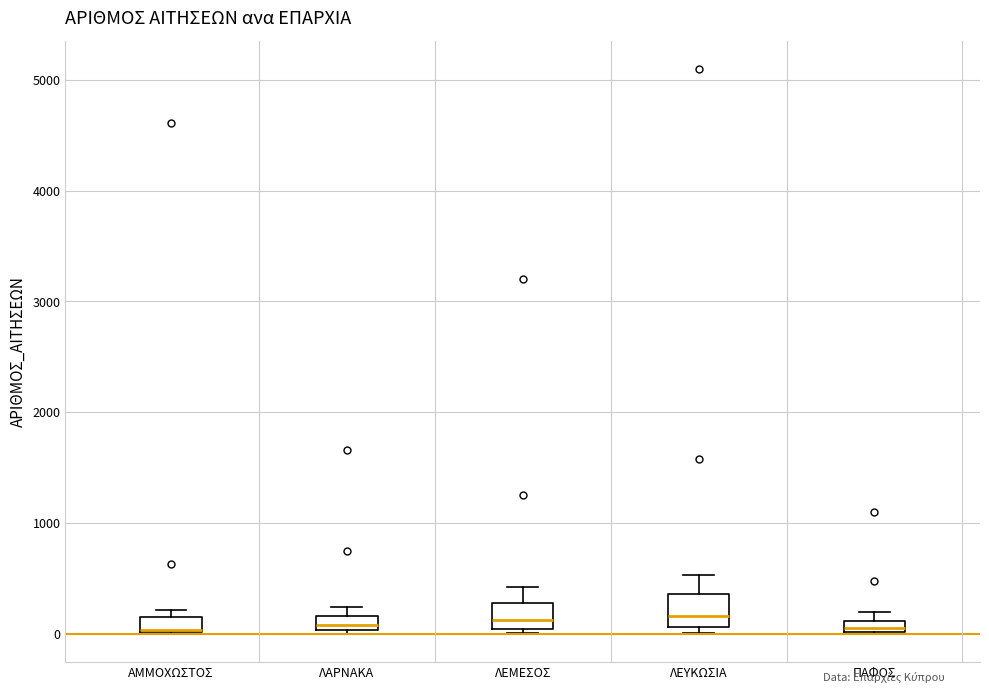

Where does the upper whisker of the box for ΛΕΜΕΣΟΣ end on the y-axis? The values are not printed on the chart, so give them approximately, as read against the axis.

400